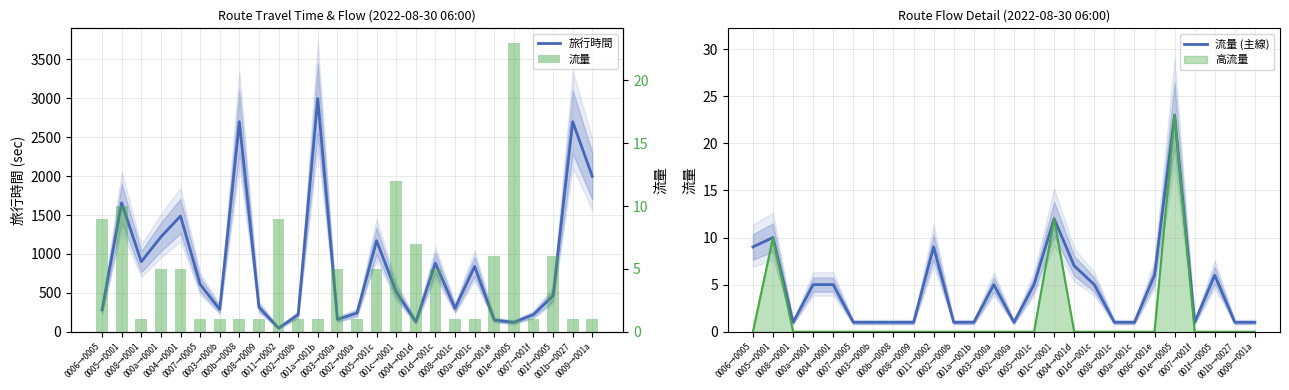

How many groups of bars are there?

26